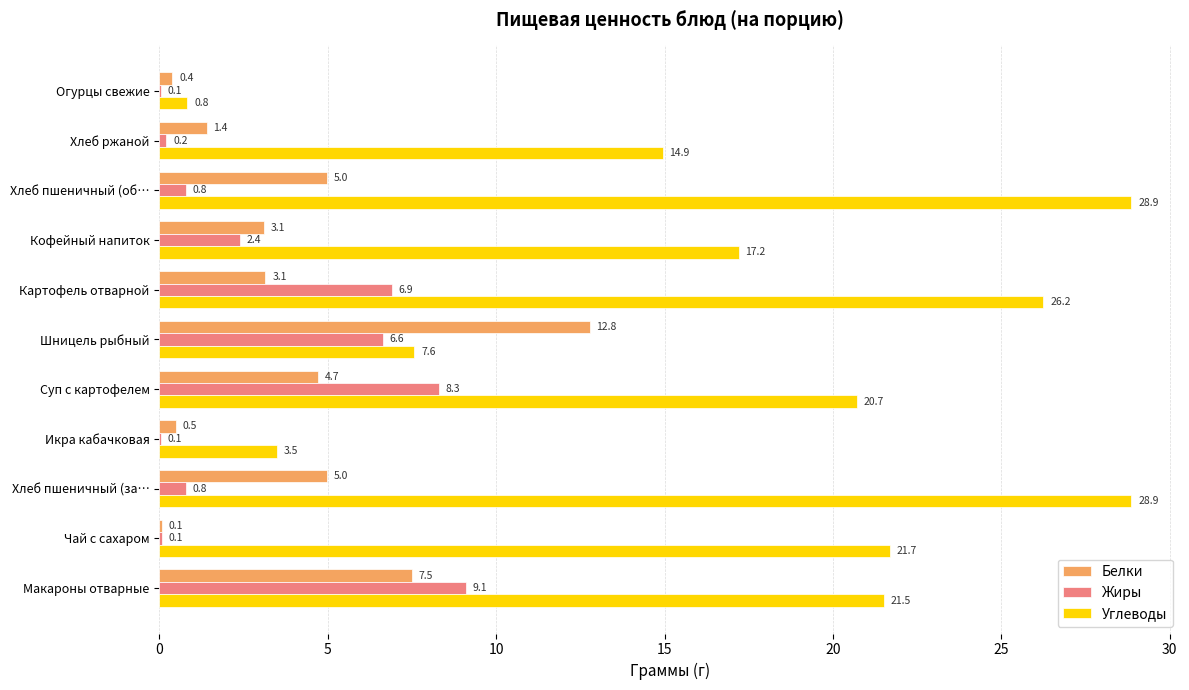

Which series has the largest total across all categories?

Углеводы